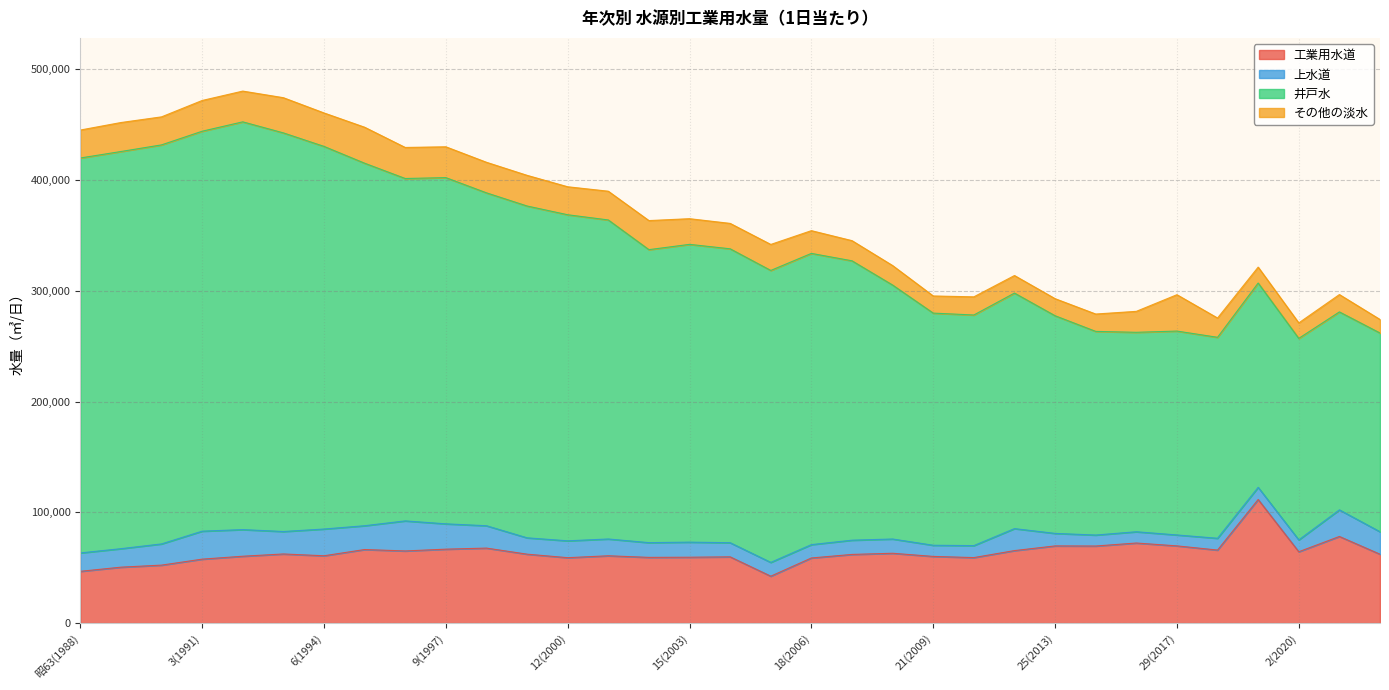

What is the total value across all series at 3(1991)?

471909